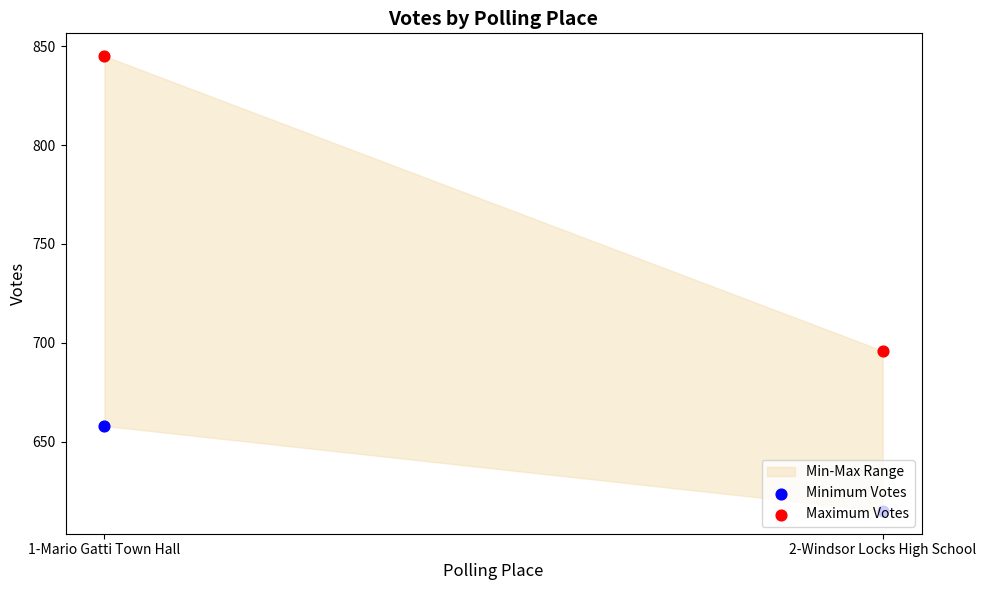

Which series has the widest spread of Y values?

Maximum Votes